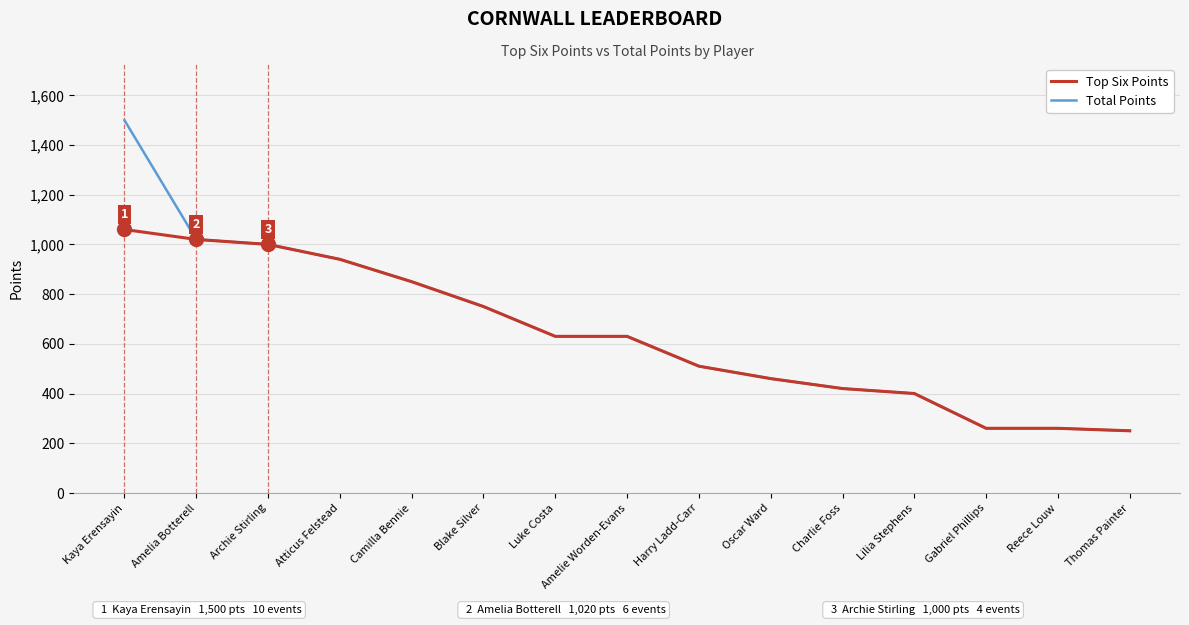

What is the maximum value for Top Six Points?

1060